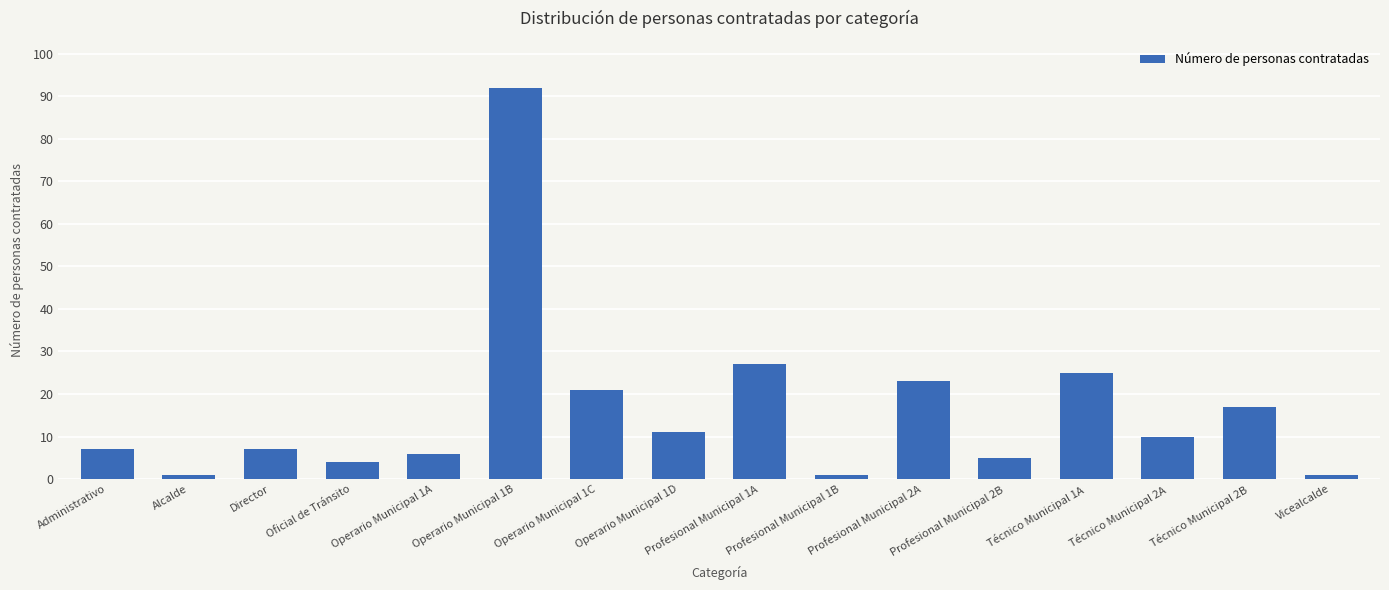

What is the change in value from Administrativo to Operario Municipal 1B?

+85